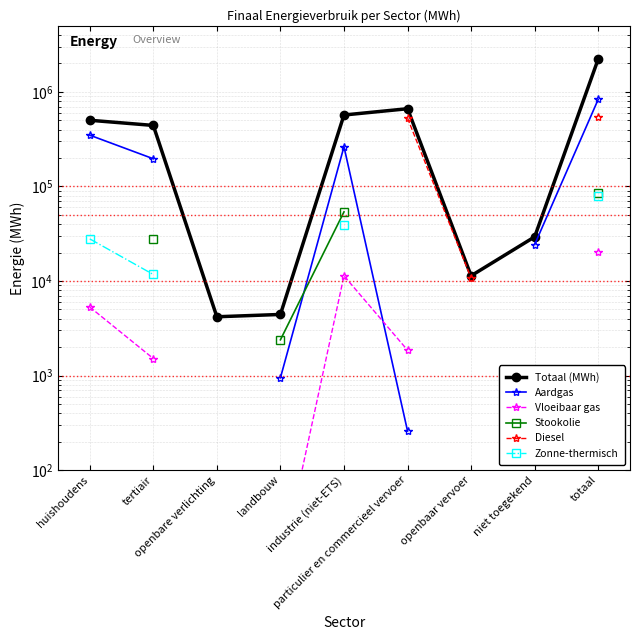

True or false: Totaal (MWh) and Vloeibaar gas cross at least once.

False